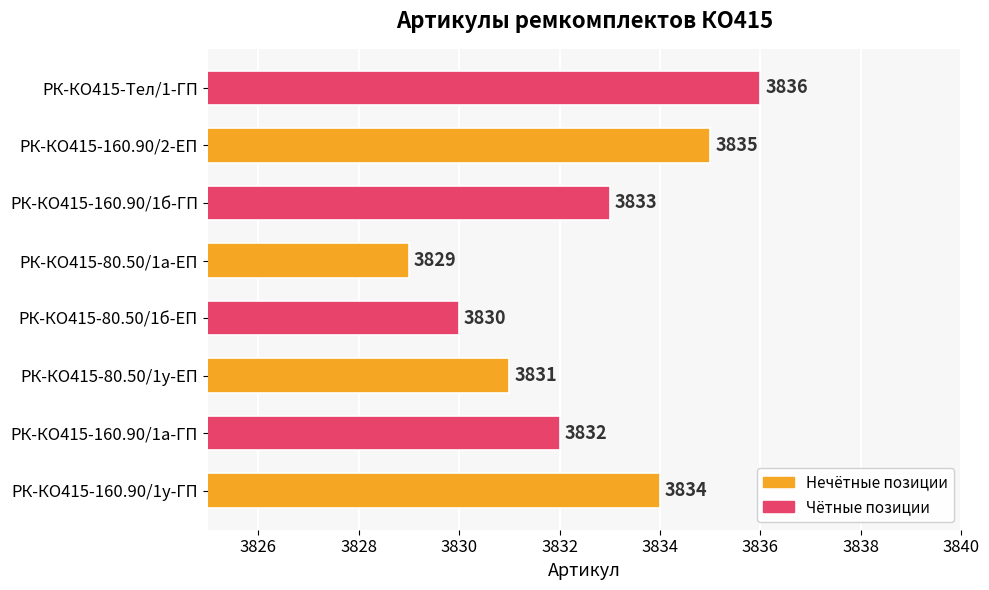

What value does the data have at РК-КО415-80.50/1а-ЕП?

3829